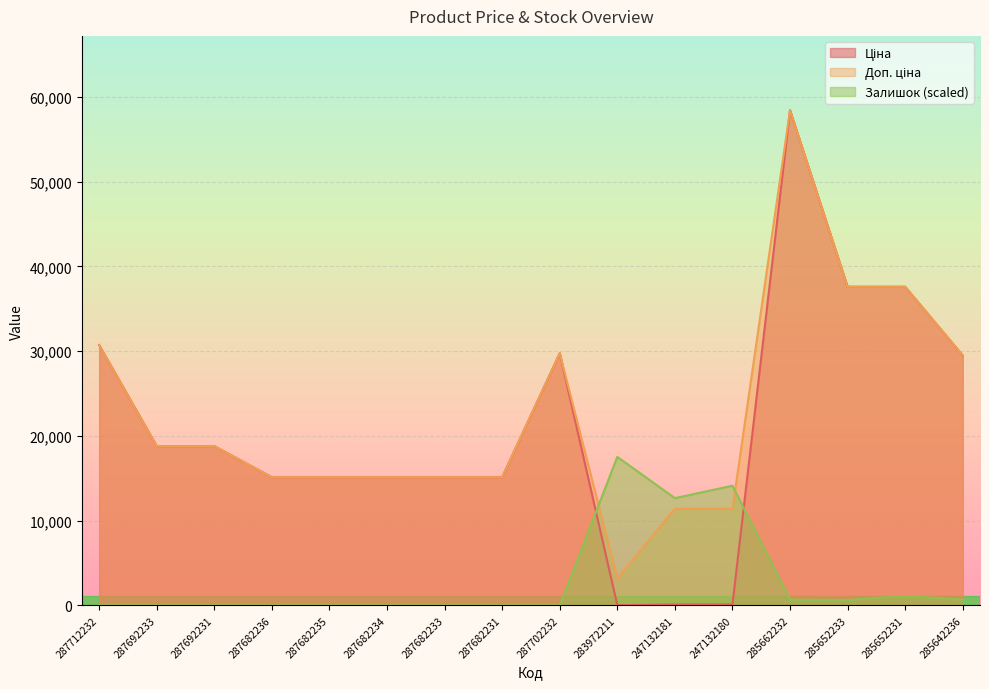

Which series has the widest spread of values?

Ціна